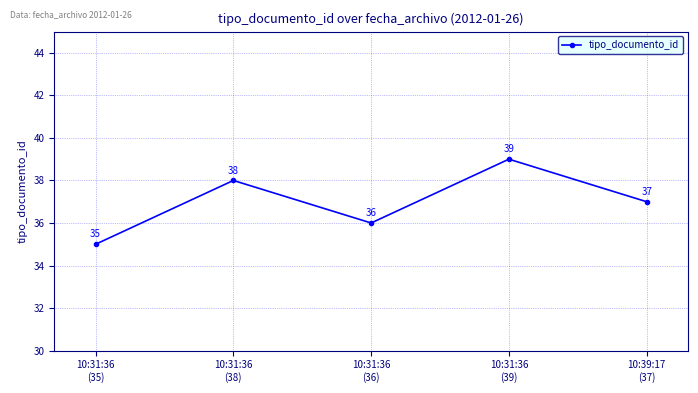

Which label corresponds to the largest value in the chart?

10:31:36
(39)